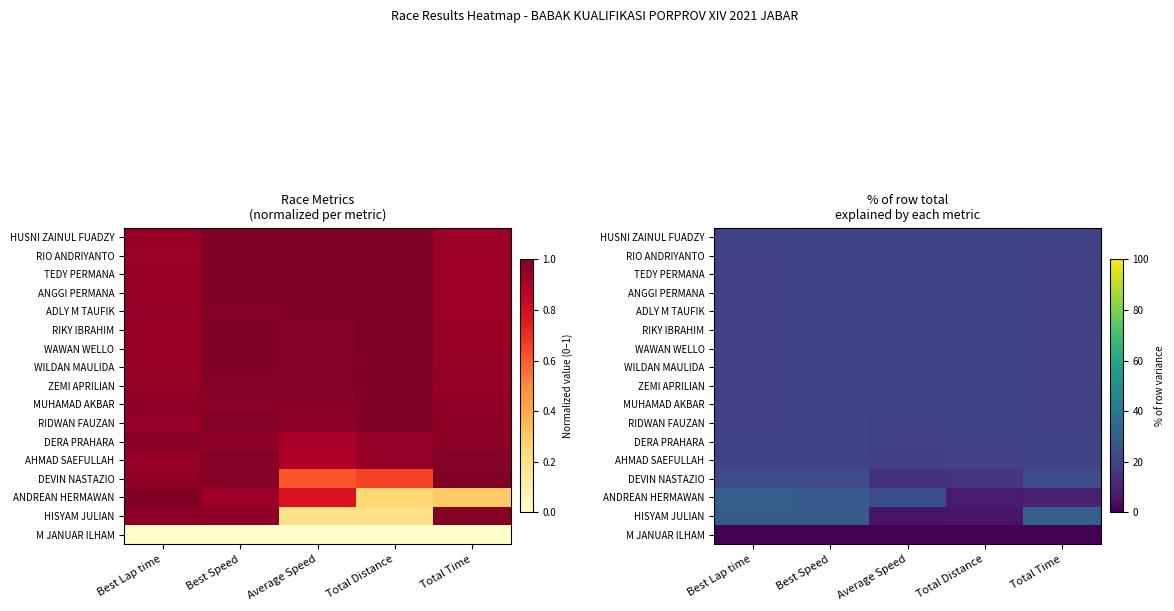

Between Best Speed and Average Speed, which is larger?

Average Speed